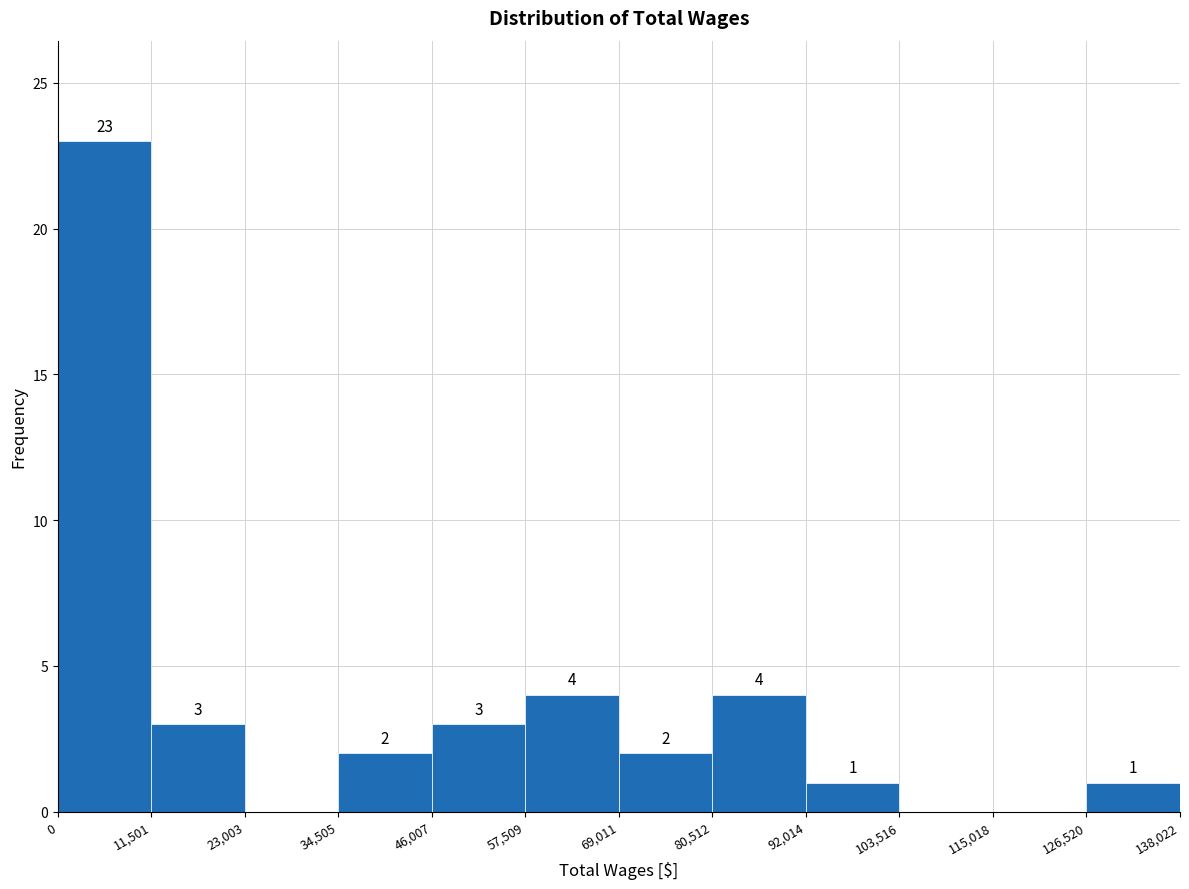

Over which range of the x-axis is the bar tallest?

0 to 11,501